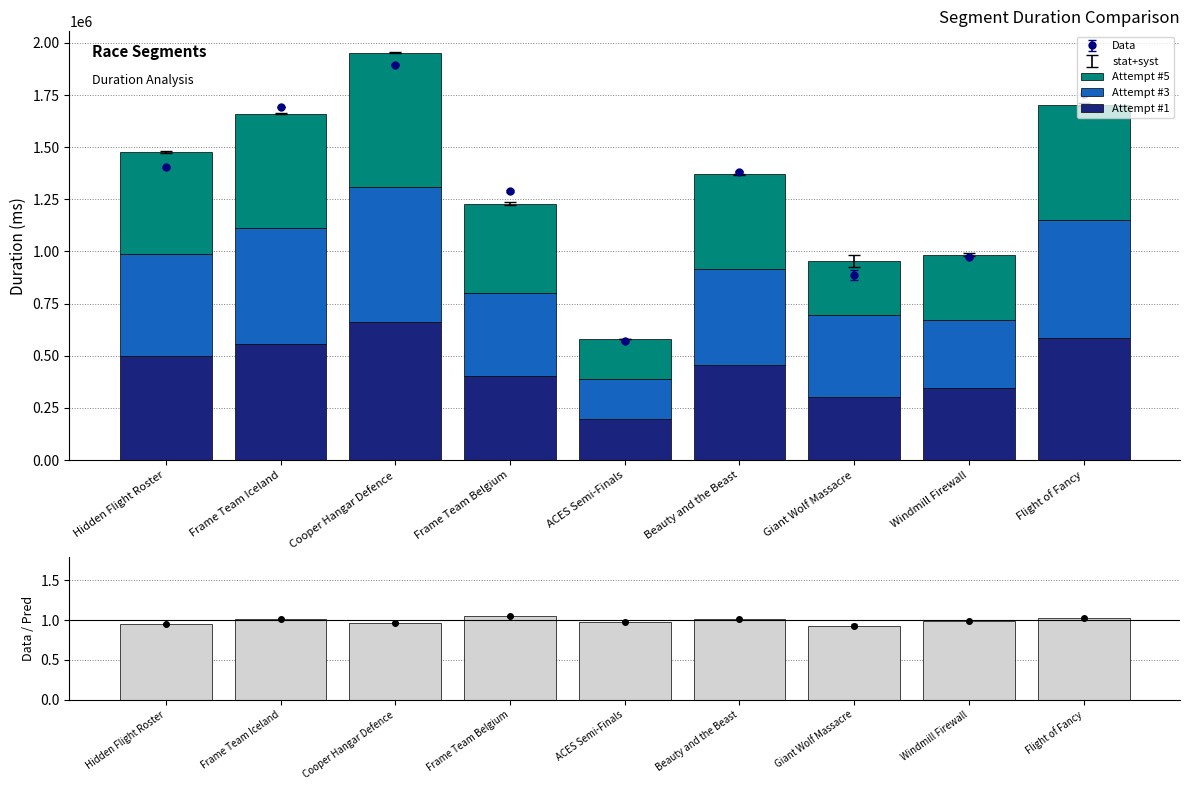

How many data points in Attempt #5 are above 454551?

4